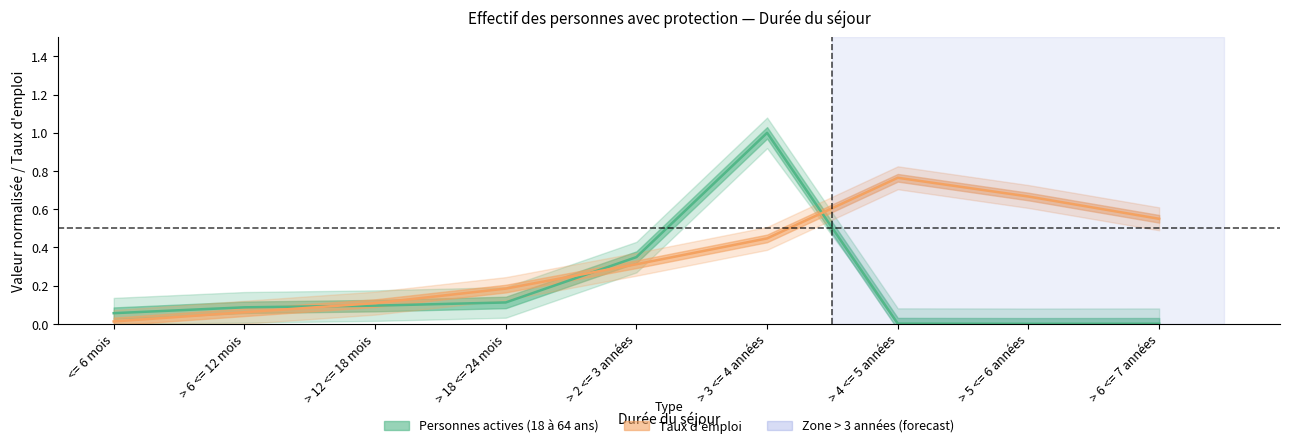

At which category is the sum across all series the highest?

> 3 <= 4 années